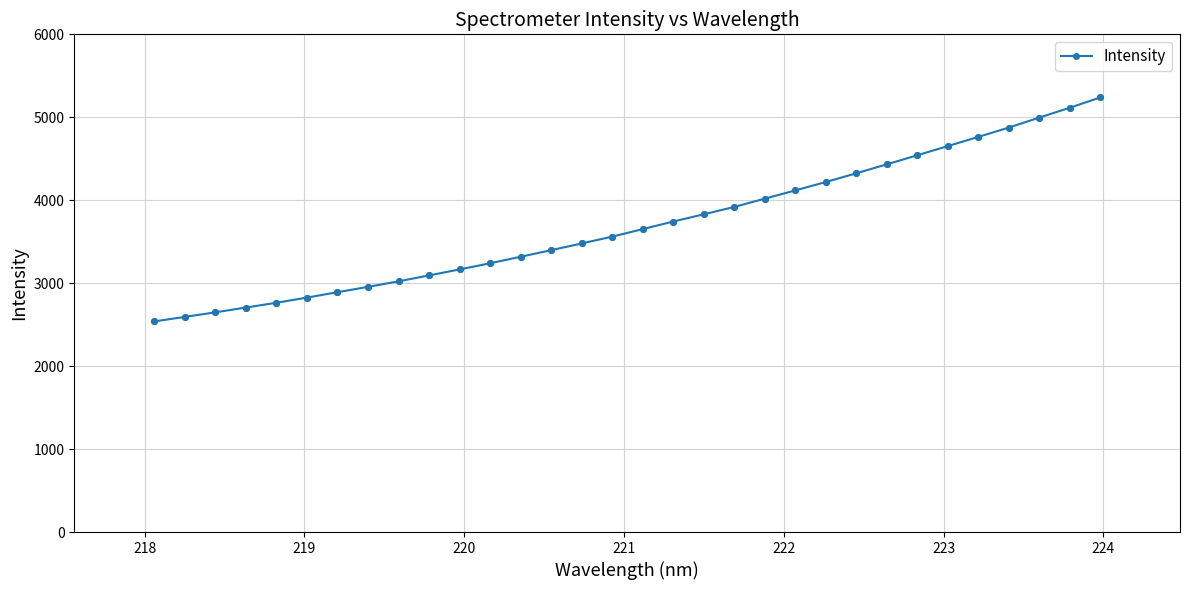

What is the value of the 14th point from the left?

3398.0